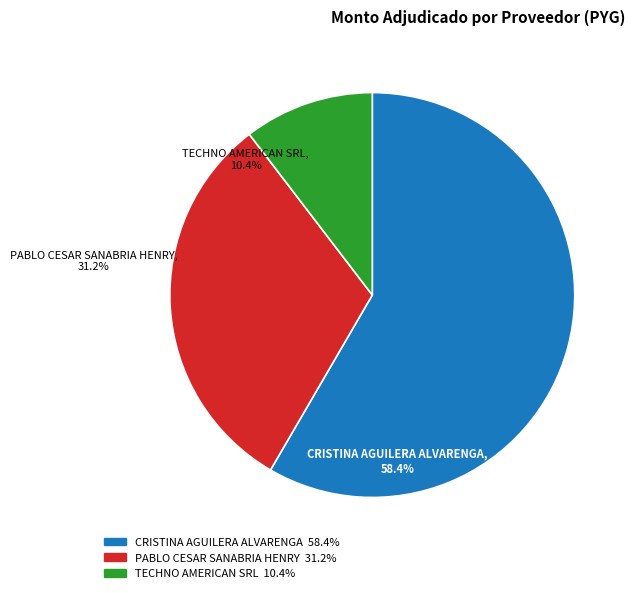

Which category has the smallest portion of the pie?

TECHNO AMERICAN SRL